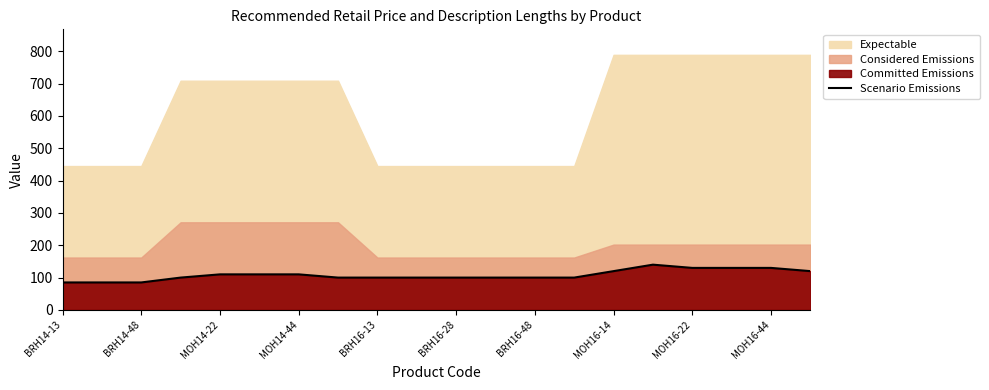

What position from the left is 11?

12